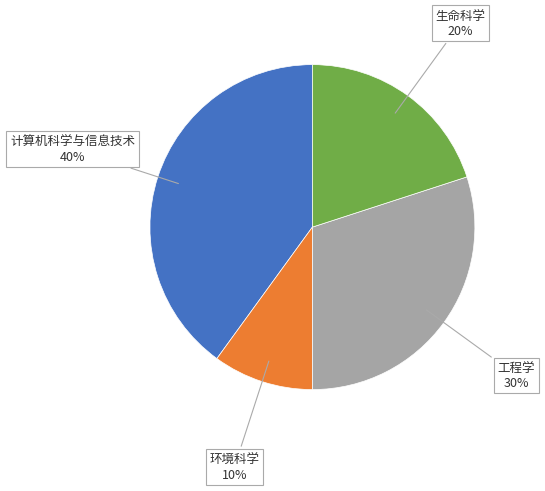

Is there any slice that represents more than half of the pie?

No